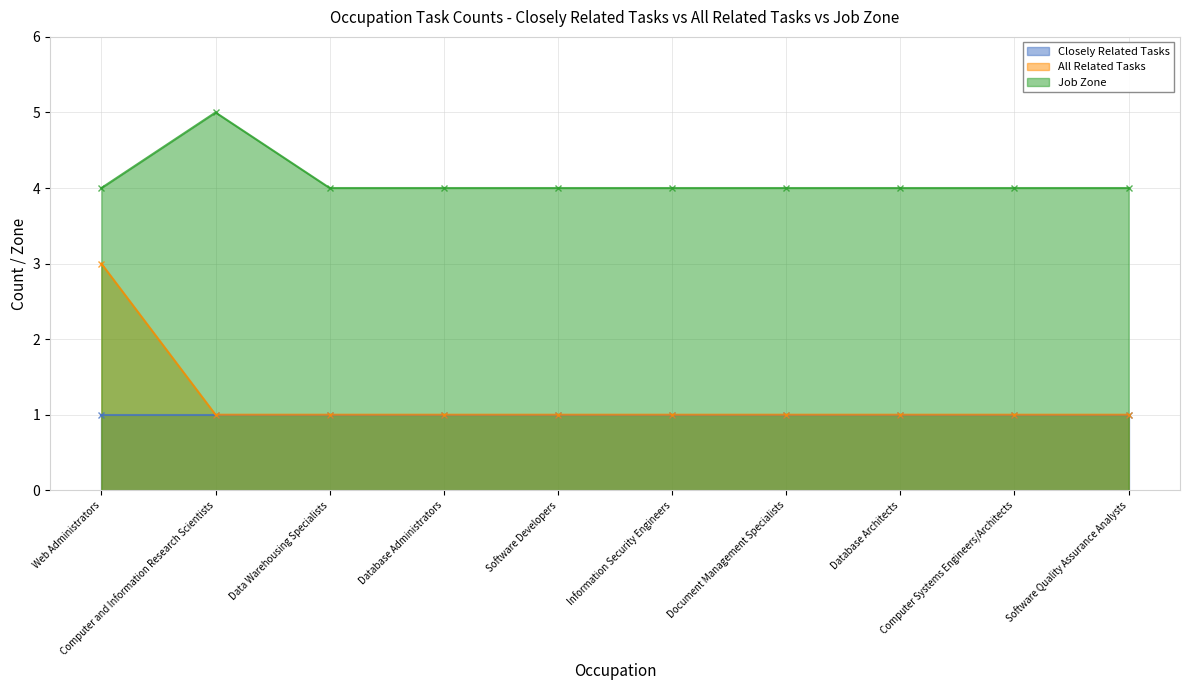

Is it true that Job Zone equals 6 at Data Warehousing Specialists?

False